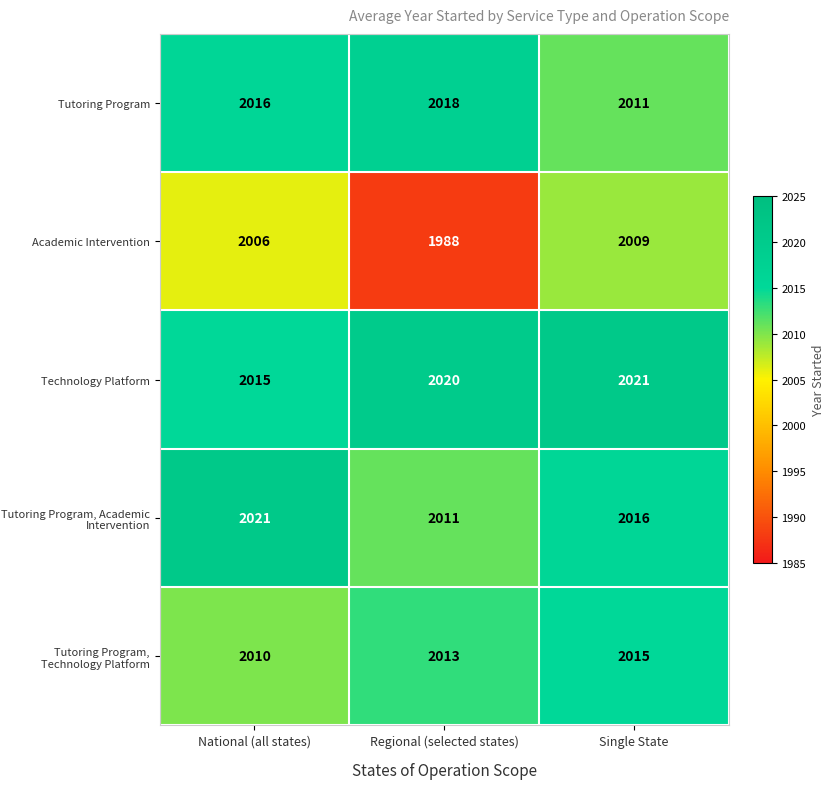

What is the highest value of the Academic Intervention series?

2009